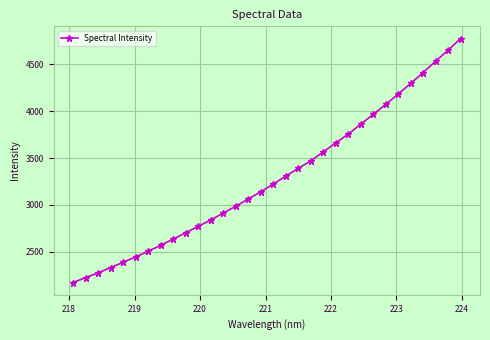

What is the value of the 17th point from the left?

3222.3